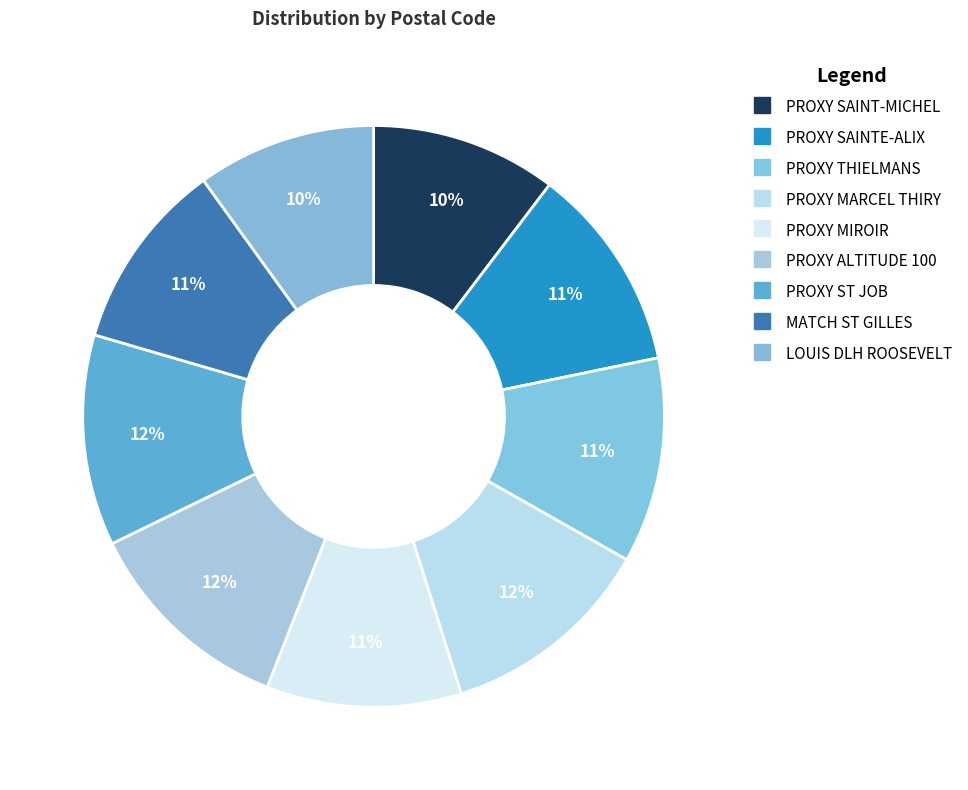

What is the ratio of the value at LOUIS DLH ROOSEVELT to the value at PROXY MIROIR?

0.9